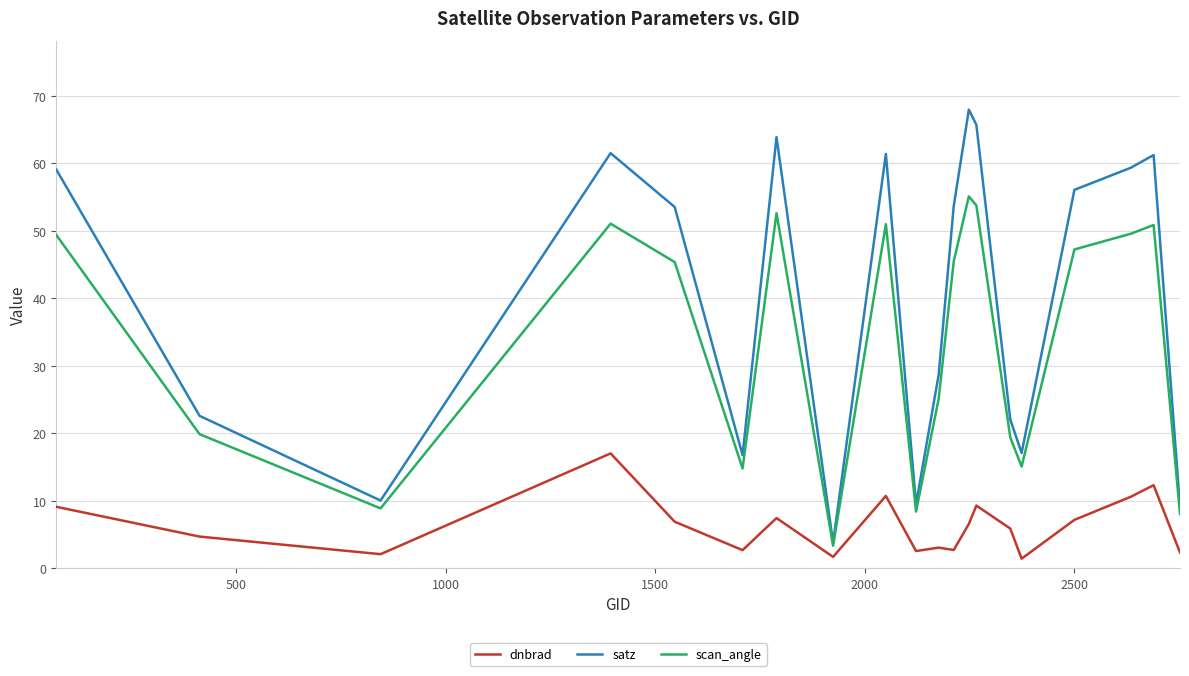

Rank the series by their maximum value, from highest to lowest.

satz, scan_angle, dnbrad